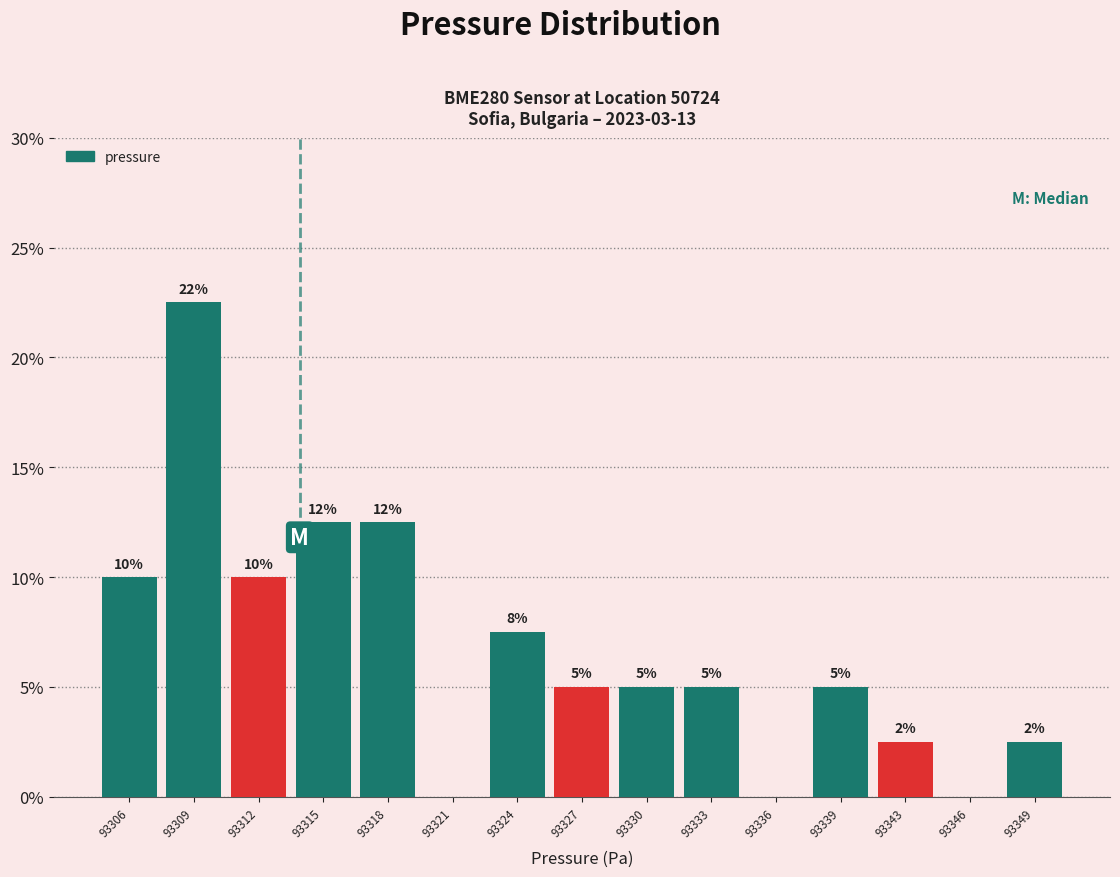

Read the value at 93312.

10.0